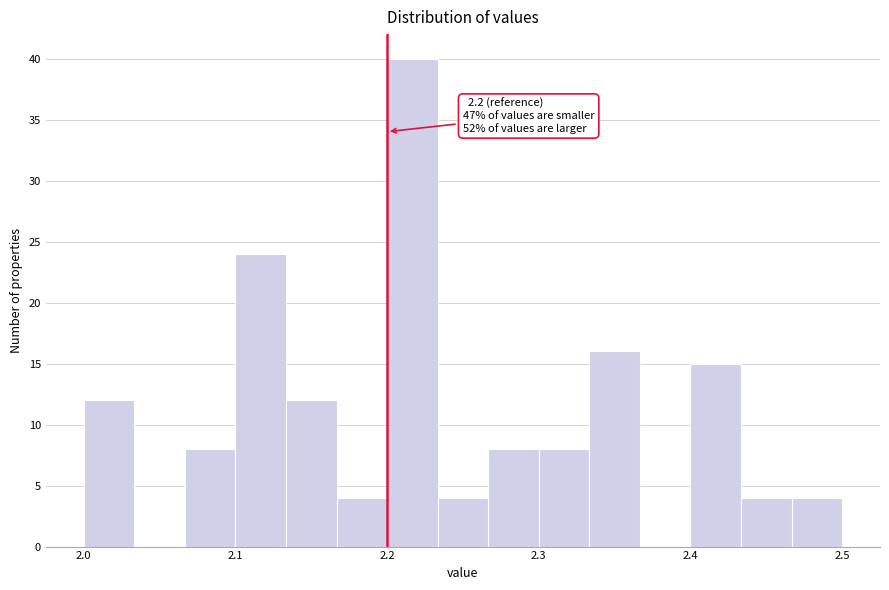

Read against the x-axis, roughly where is the centre of the tallest bar?

2.22